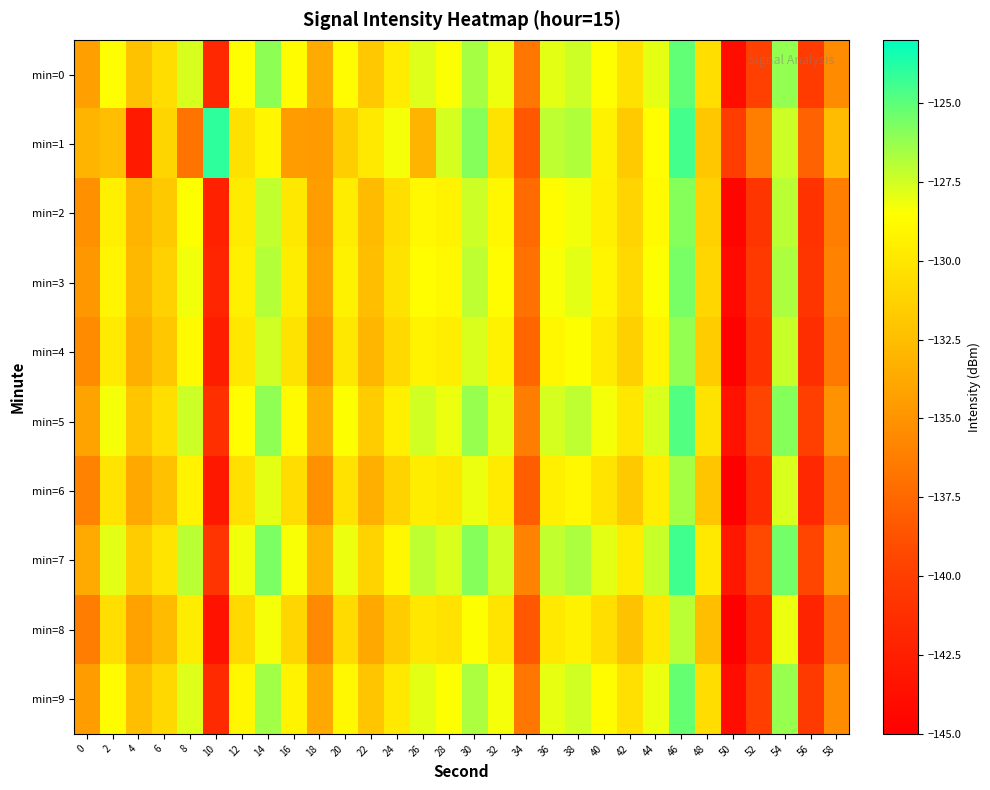

Count the number of categories in the chart.

30